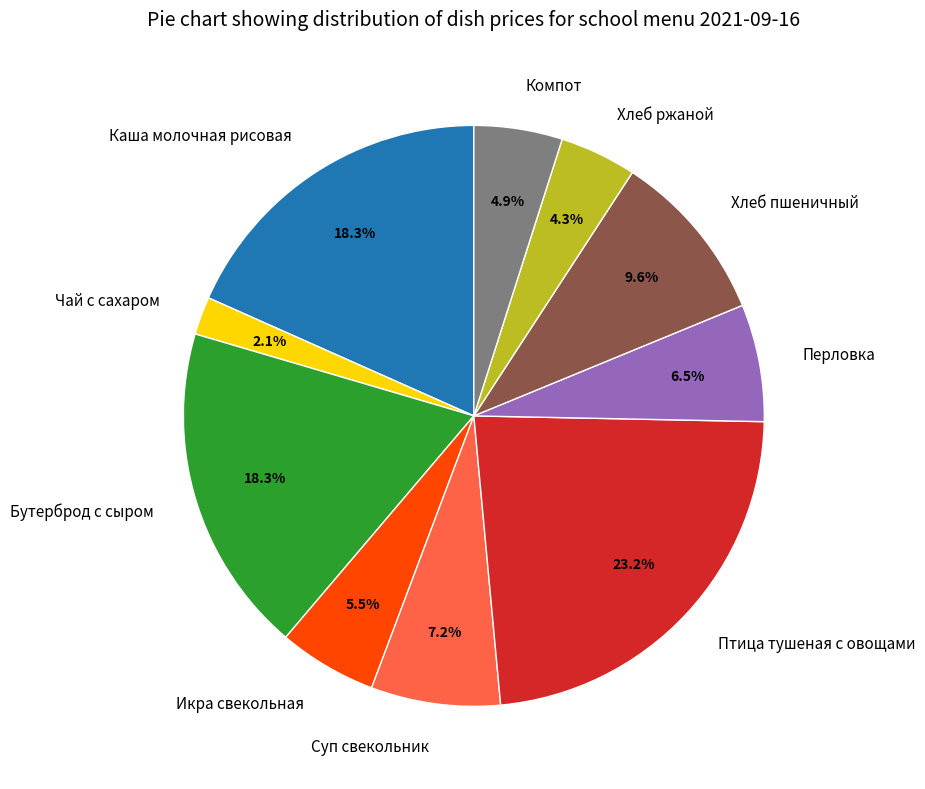

Does Бутерброд с сыром represent more than half of the total?

No